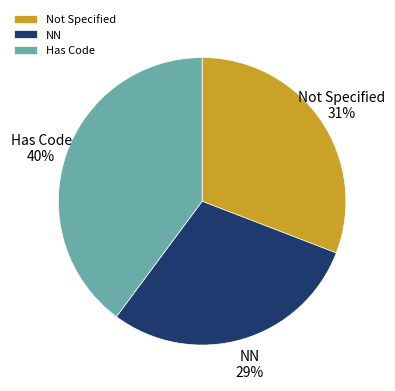

To the nearest percent, what percentage of the pie is Not Specified?

31%